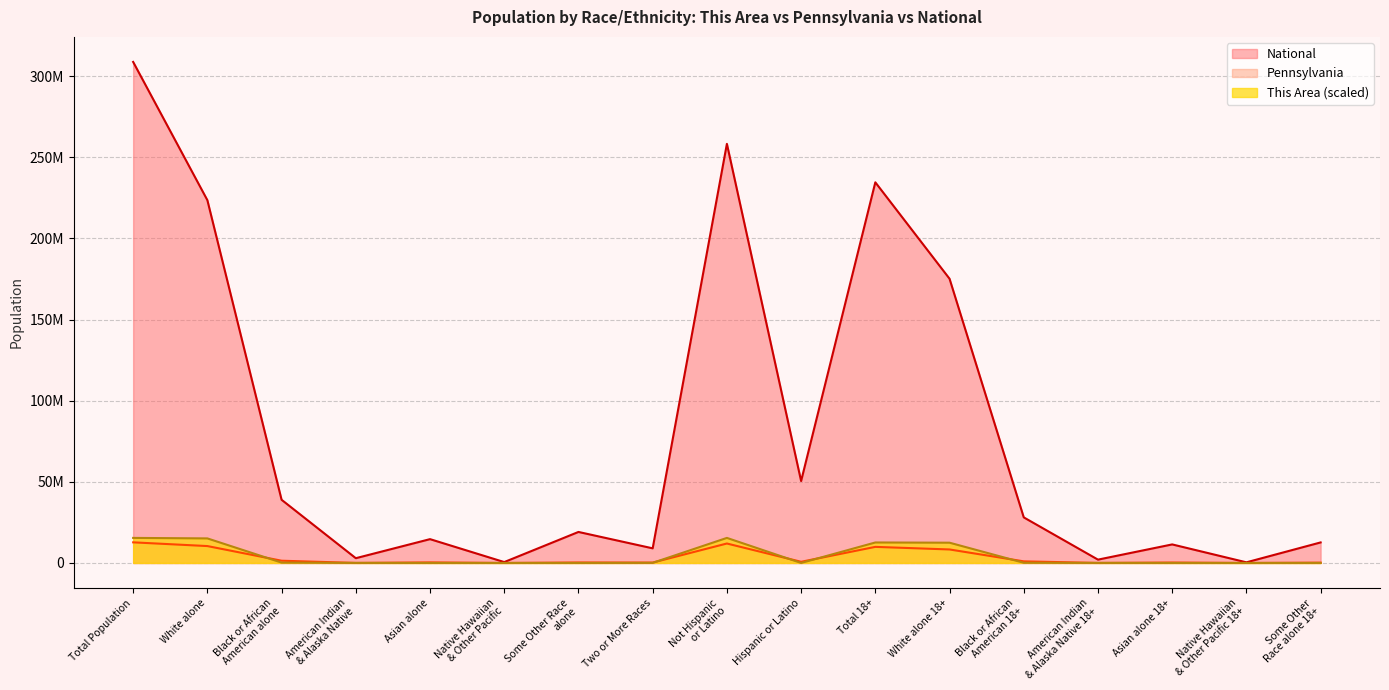

True or false: National has more than 0 points higher than both neighbors.

True